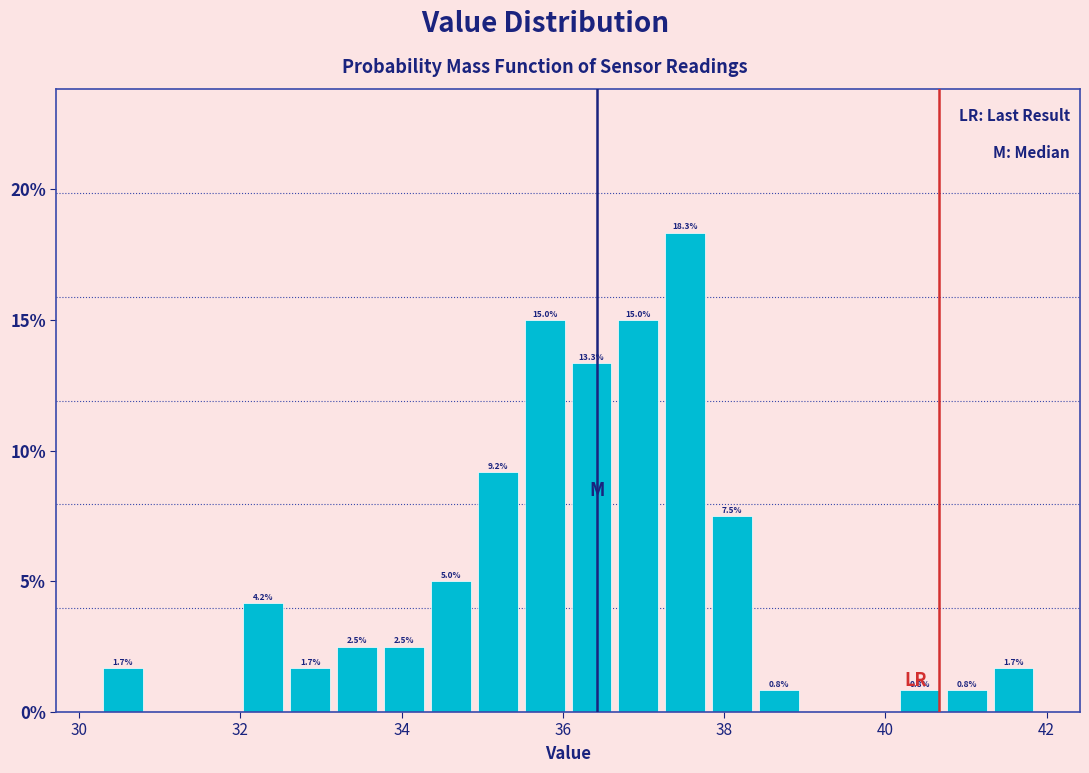

Around what value on the x-axis is the tallest bar? Give the approximate position of its centre, as read against the axis.

37.6